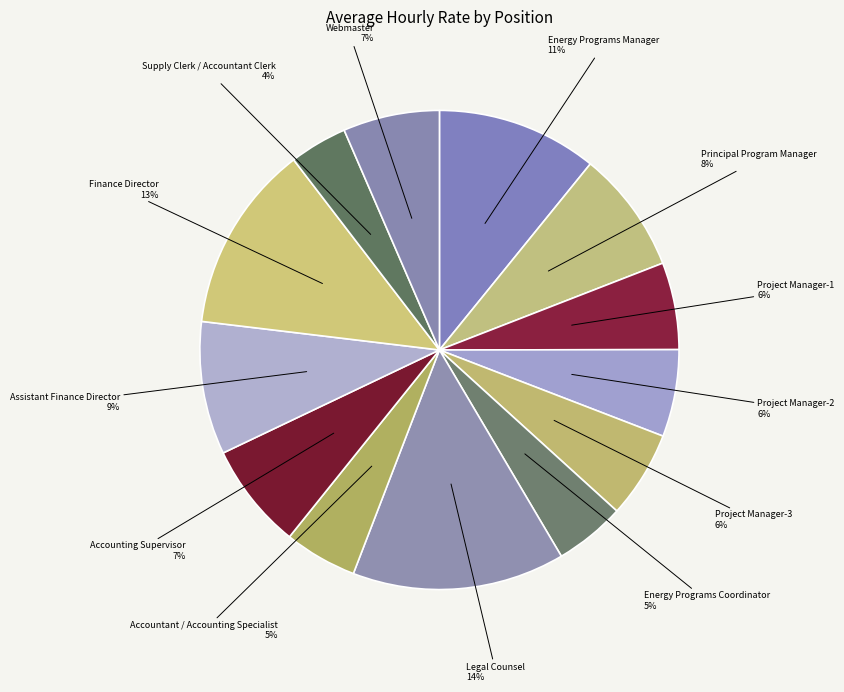

What percentage is the Assistant Finance Director slice, to the nearest percent?

9%